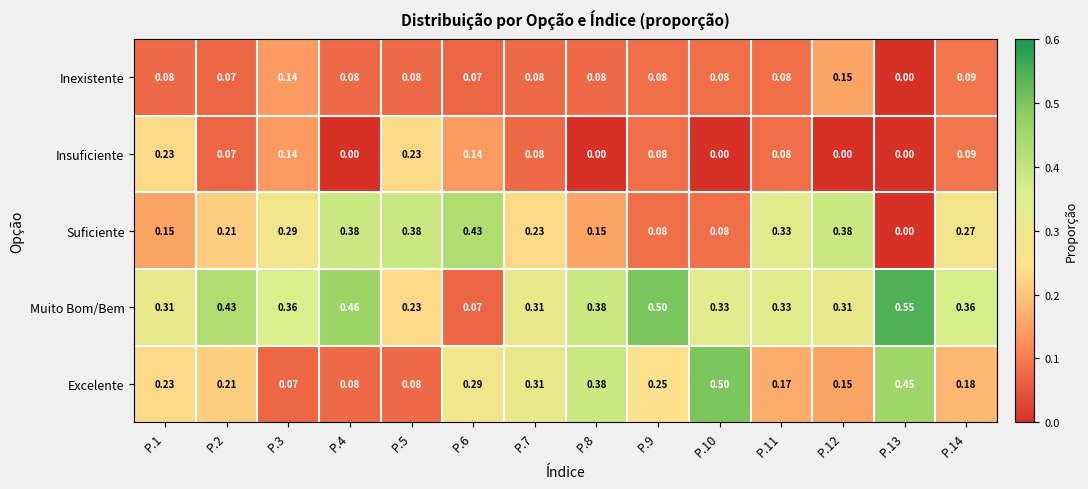

Is the value of Excelente at P.6 greater than the value of Suficiente at P.13?

Yes